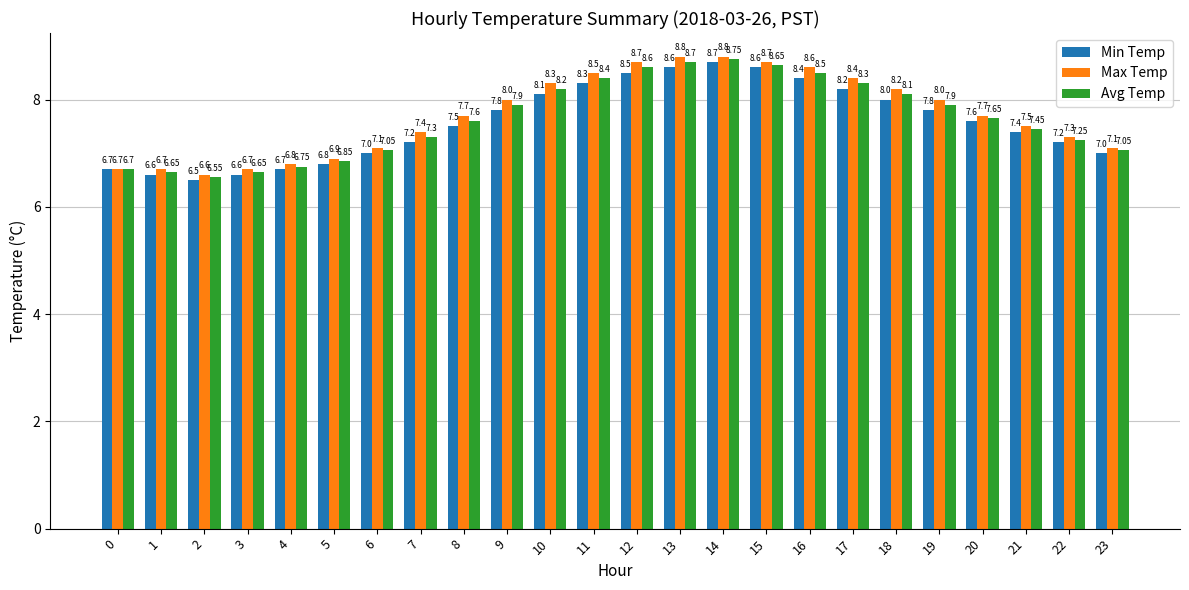

How many groups of bars are there?

24